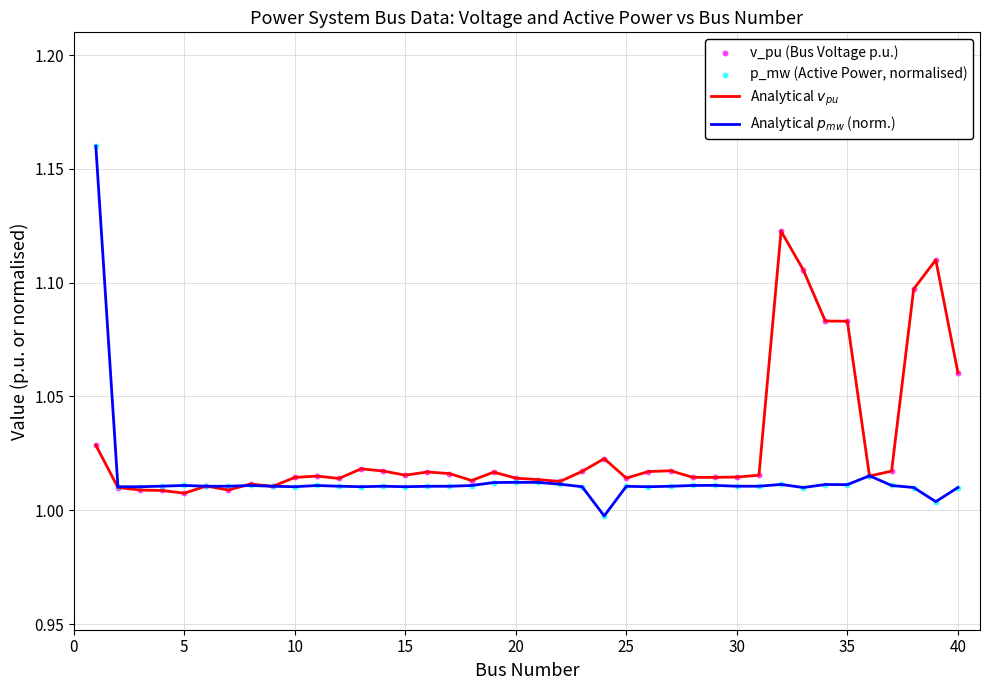

Is this an area chart (filled region under the line)?

No